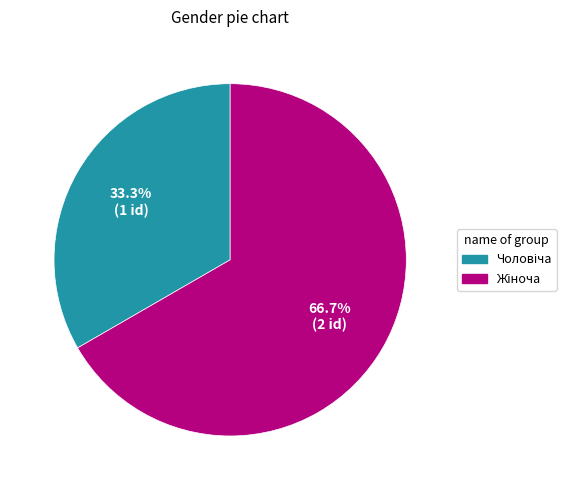

Is there a majority slice in this chart?

Yes